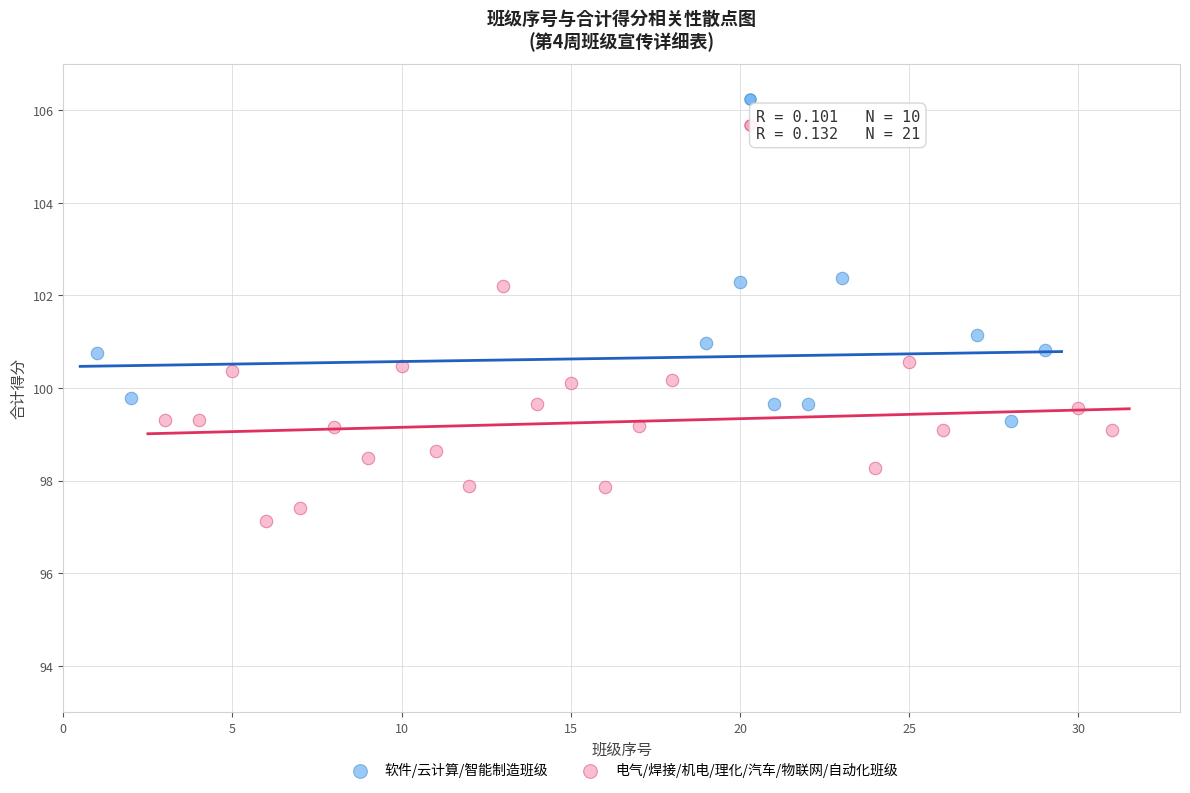

Which series has the largest Y range (max minus min)?

电气/焊接/机电/理化/汽车/物联网/自动化班级